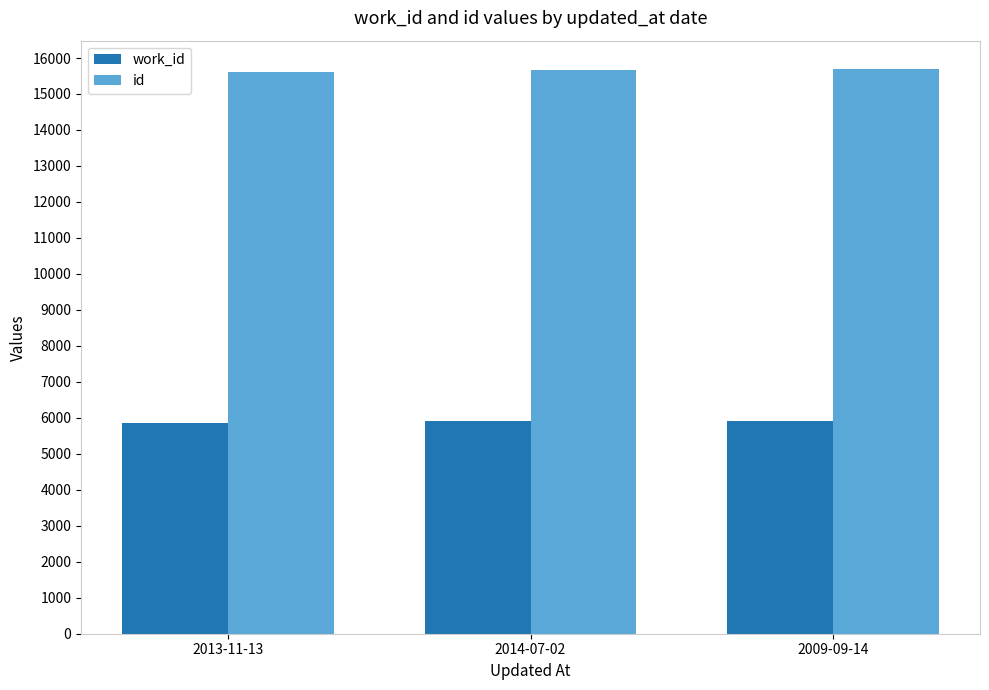

What is the value of the id bar at the 2nd from the left?

15674